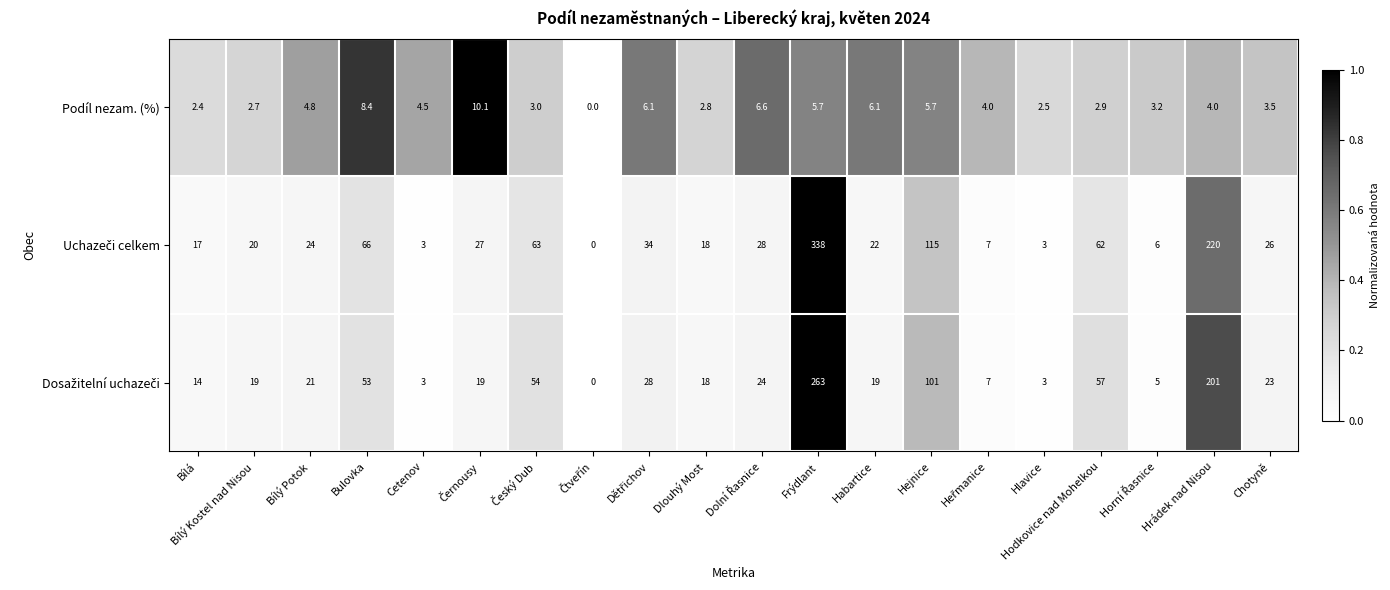

Where is Podíl nezam. (%) nearest to the value 5?

Bílý Potok